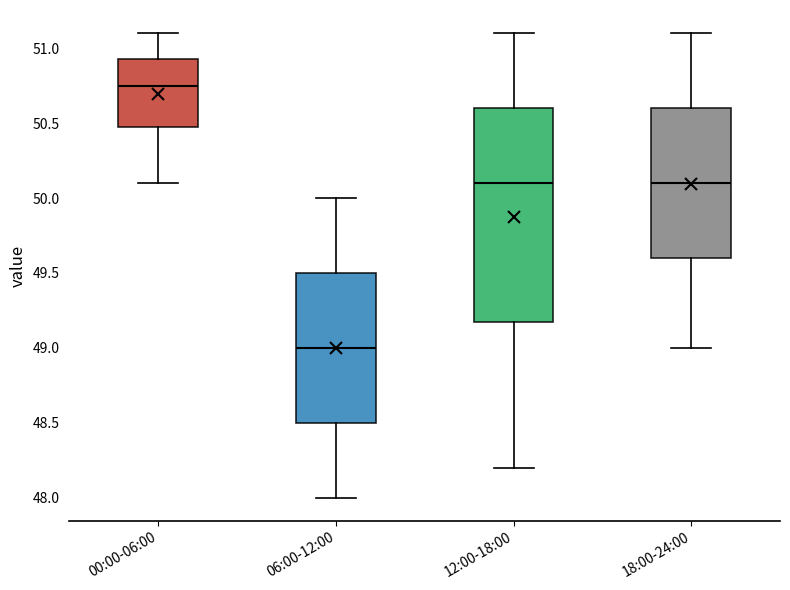

Reading left to right, transcribe this box plot: for each box, give where its median line is, the range the box spans, and where its two whiskers end, as read against the y-axis. The values are not printed on the chart, so give them approximately, as read against the axis.

00:00-06:00: median 50.75, box 50.50 to 50.95, whiskers 50.10 to 51.10
06:00-12:00: median 49.00, box 48.50 to 49.50, whiskers 48.00 to 50.00
12:00-18:00: median 50.10, box 49.20 to 50.60, whiskers 48.20 to 51.10
18:00-24:00: median 50.10, box 49.60 to 50.60, whiskers 49.00 to 51.10